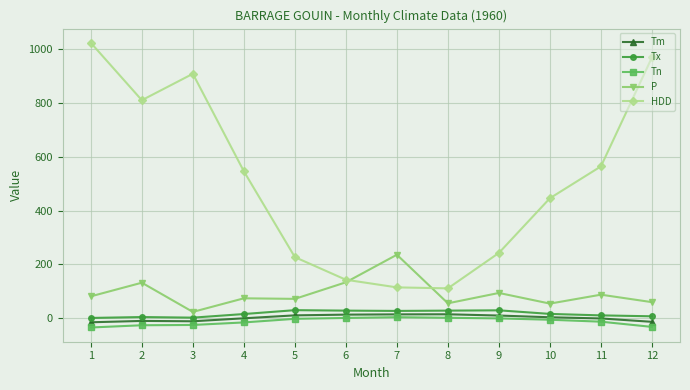

Is the value of HDD at 7 greater than the value of Tm at 9?

Yes